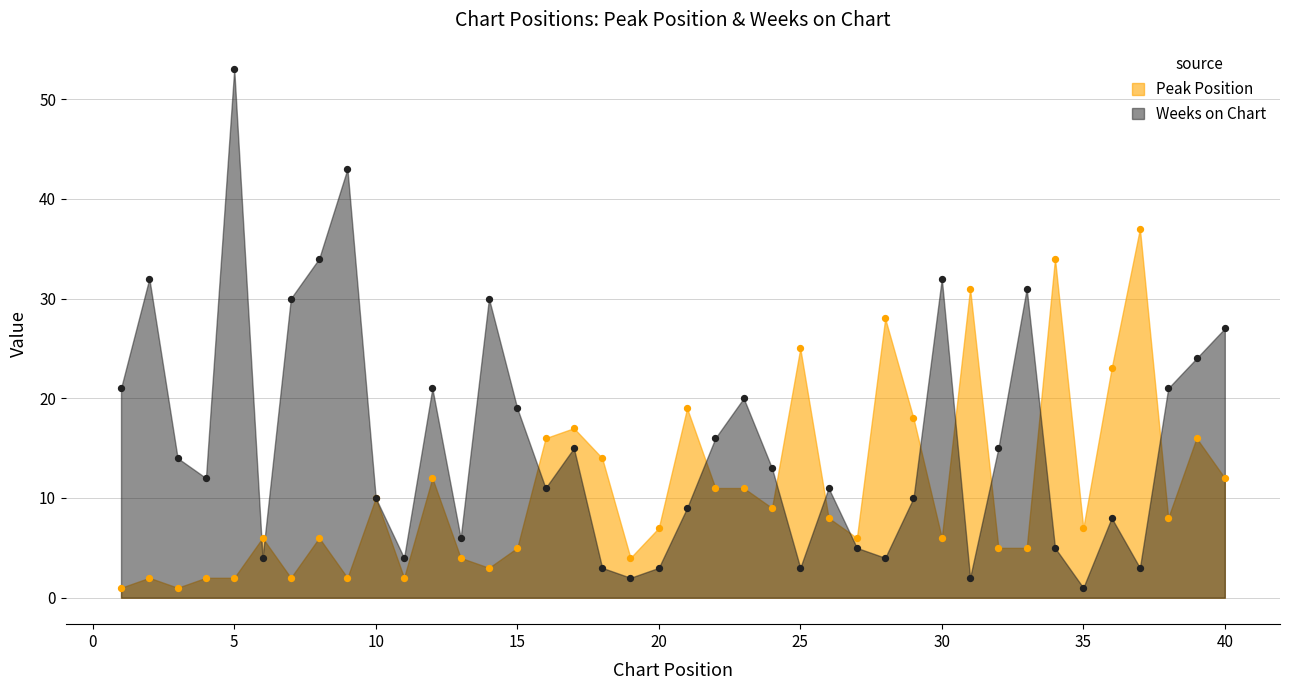

Which series has the largest Y range (max minus min)?

Weeks on Chart